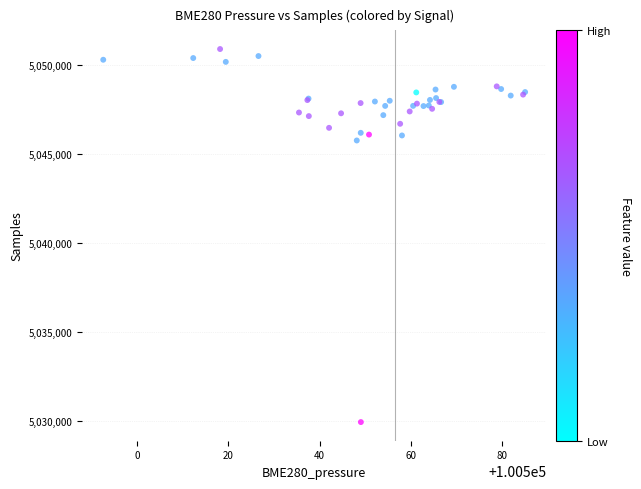

What Y value in the scatter plot is closest to 5040414?

5045751